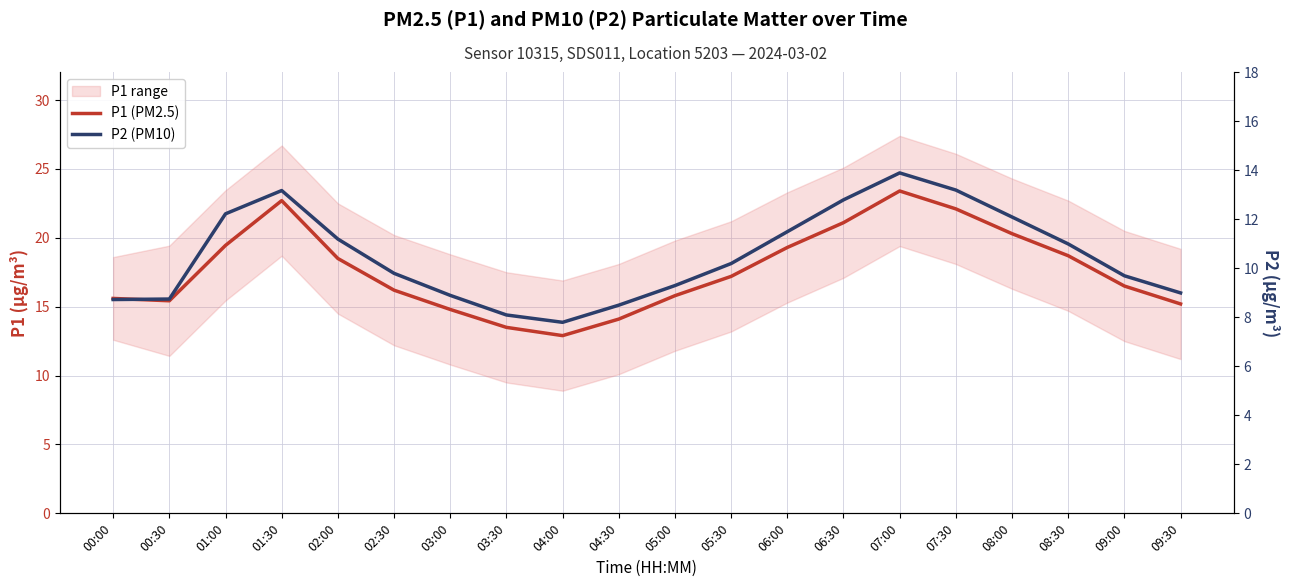

What is the highest value of the P1 (PM2.5) series?

23.4